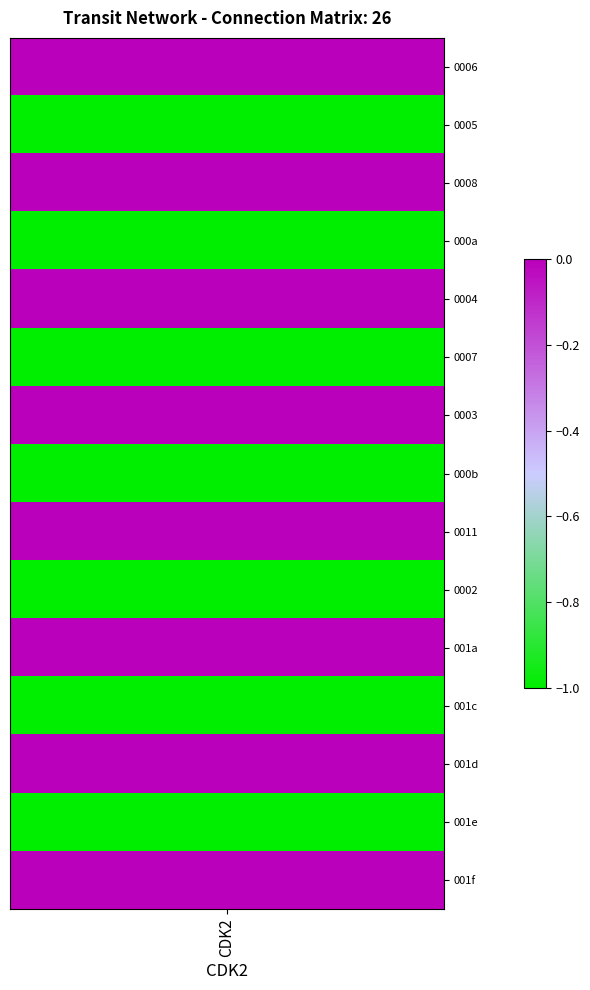

Is the value of 0004 at 11 greater than the value of 0008 at 10?

No